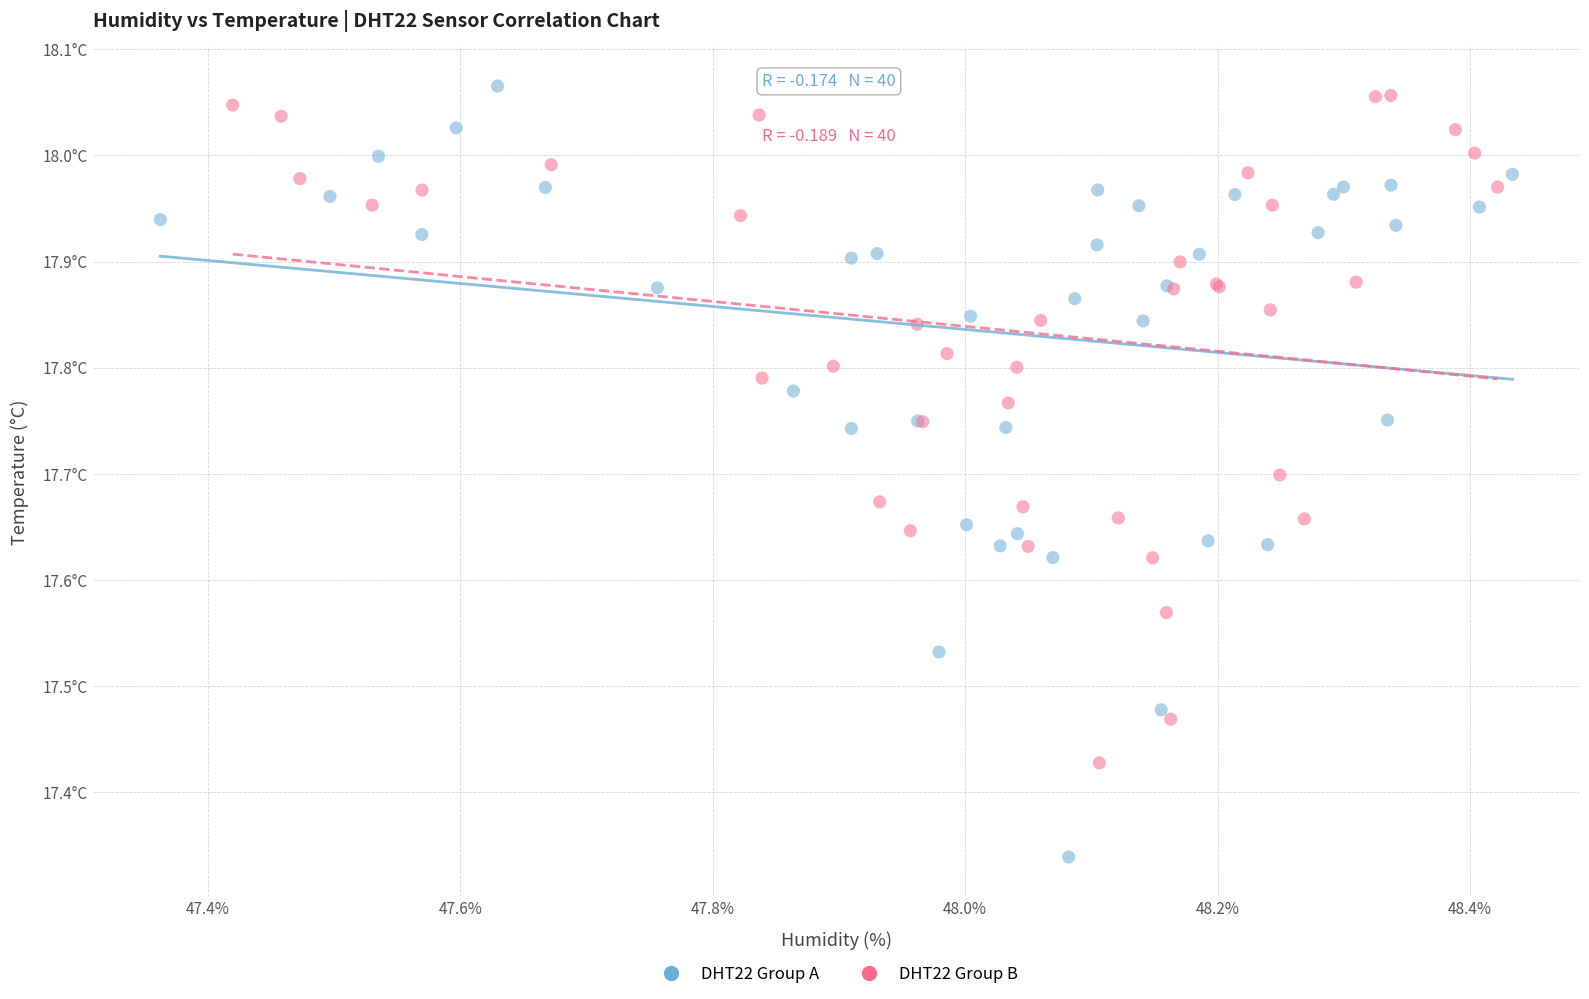

Which series reaches the maximum Y coordinate?

DHT22 Group A